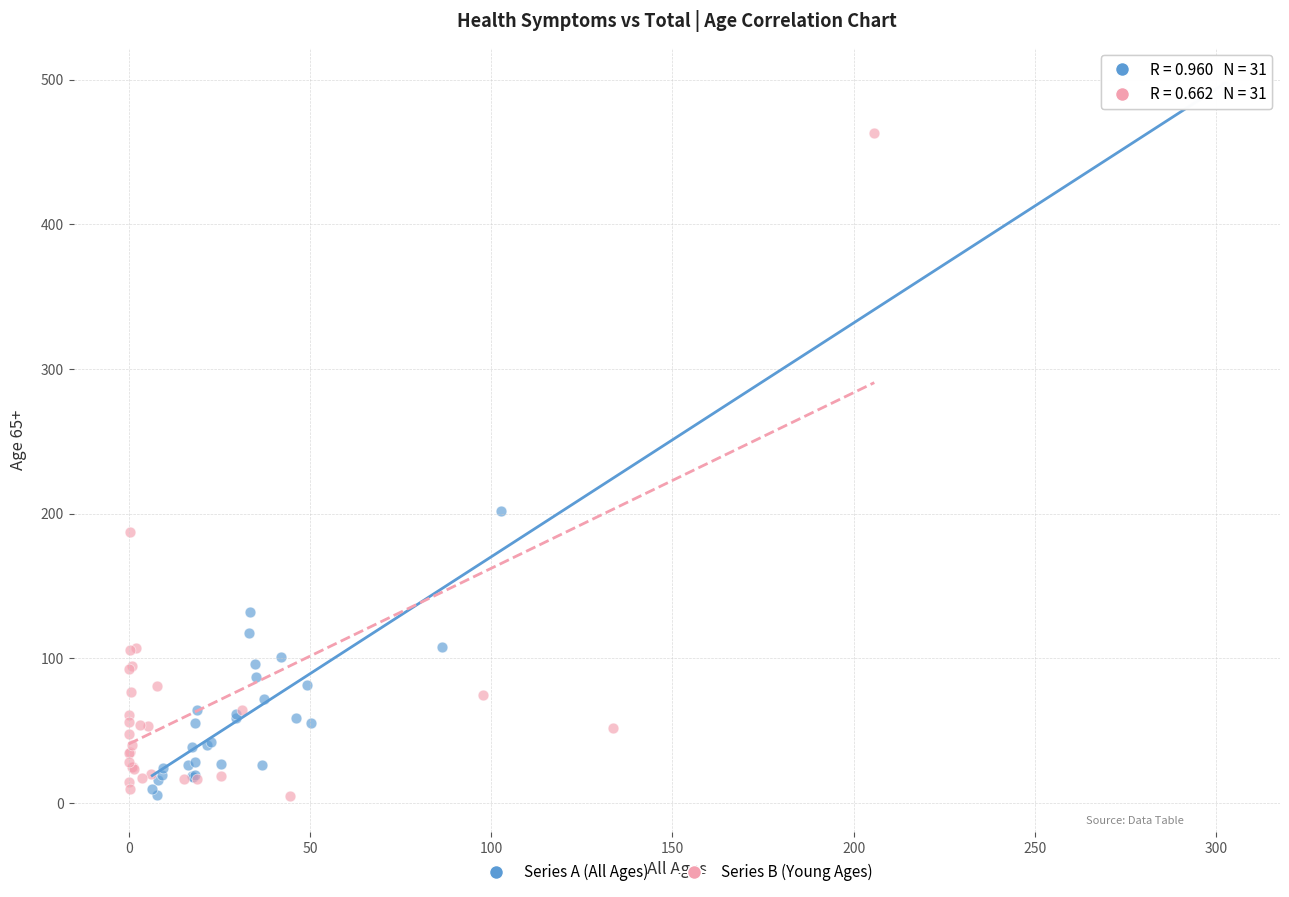

Which series reaches the maximum Y coordinate?

Series A (All Ages)